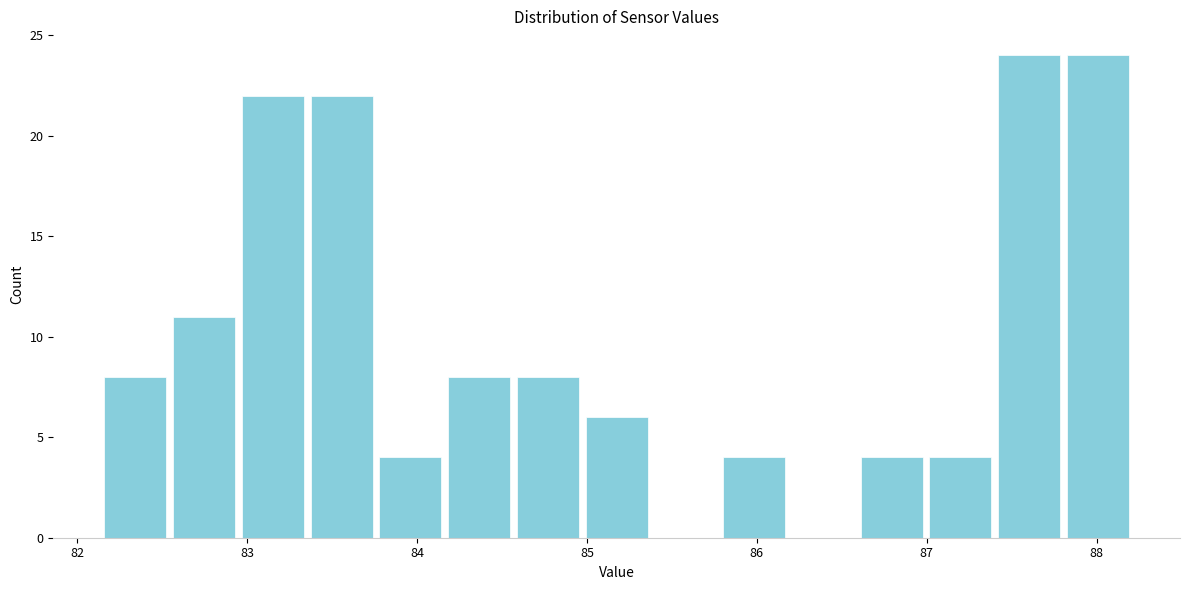

Reading left to right, list every bar in this chart as the range it spans on the x-axis followed by its height. Neither the bar edges nor the heights are printed on the chart, so give them approximately, as read against the axes.

82.1 to 82.5: 8
82.5 to 82.9: 11
82.9 to 83.4: 22
83.4 to 83.8: 22
83.8 to 84.2: 4
84.2 to 84.6: 8
84.6 to 85.0: 8
85.0 to 85.4: 6
85.4 to 85.8: 0
85.8 to 86.2: 4
86.2 to 86.6: 0
86.6 to 87.0: 4
87.0 to 87.4: 4
87.4 to 87.8: 24
87.8 to 88.2: 24